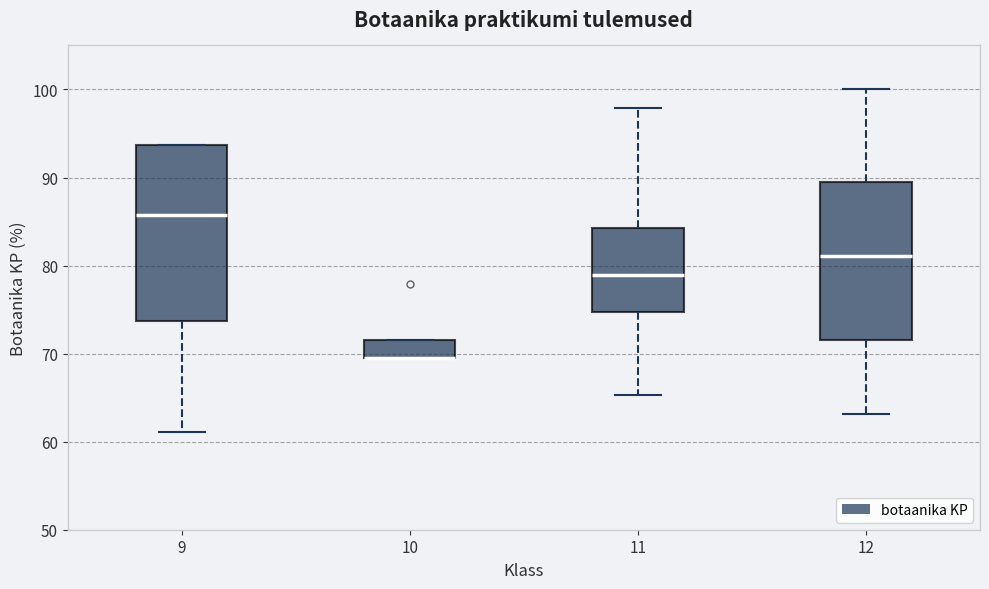

Reading left to right, read every box against the y-axis: the position of its median line, the range the box covers, and the ends of its whiskers. The values are not printed on the chart, so give them approximately, as read against the axis.

9: median 86, box 74 to 94, whiskers 61 to 94
10: median 69 (drawn on the box's lower edge), box 69 to 72, whiskers 69 to 72
11: median 79, box 75 to 84, whiskers 65 to 98
12: median 81, box 72 to 89, whiskers 63 to 100